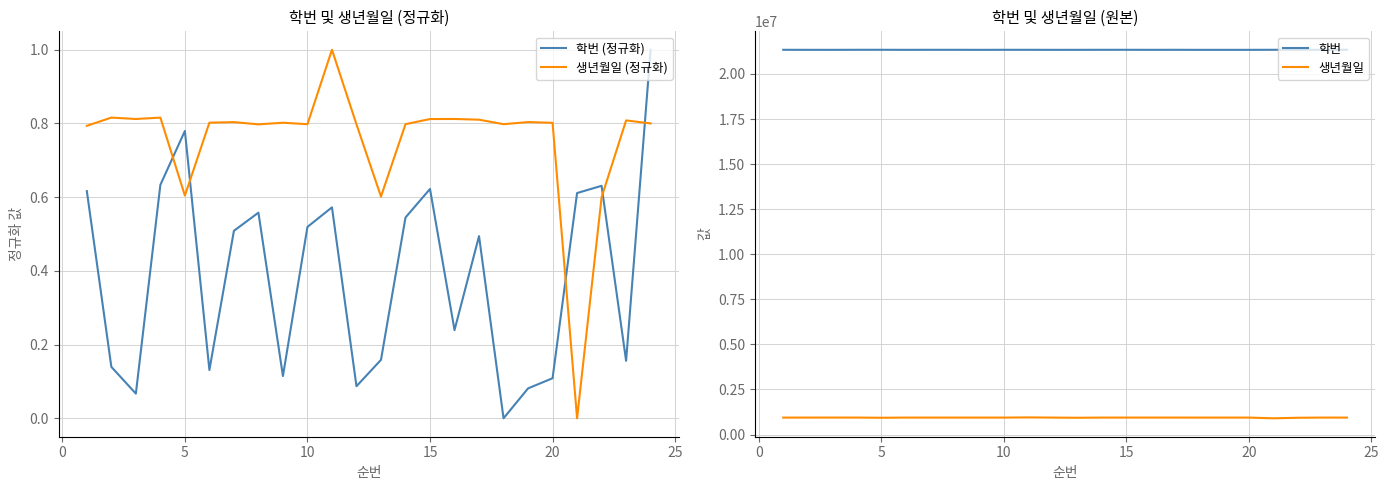

How many lines are shown in the chart?

4